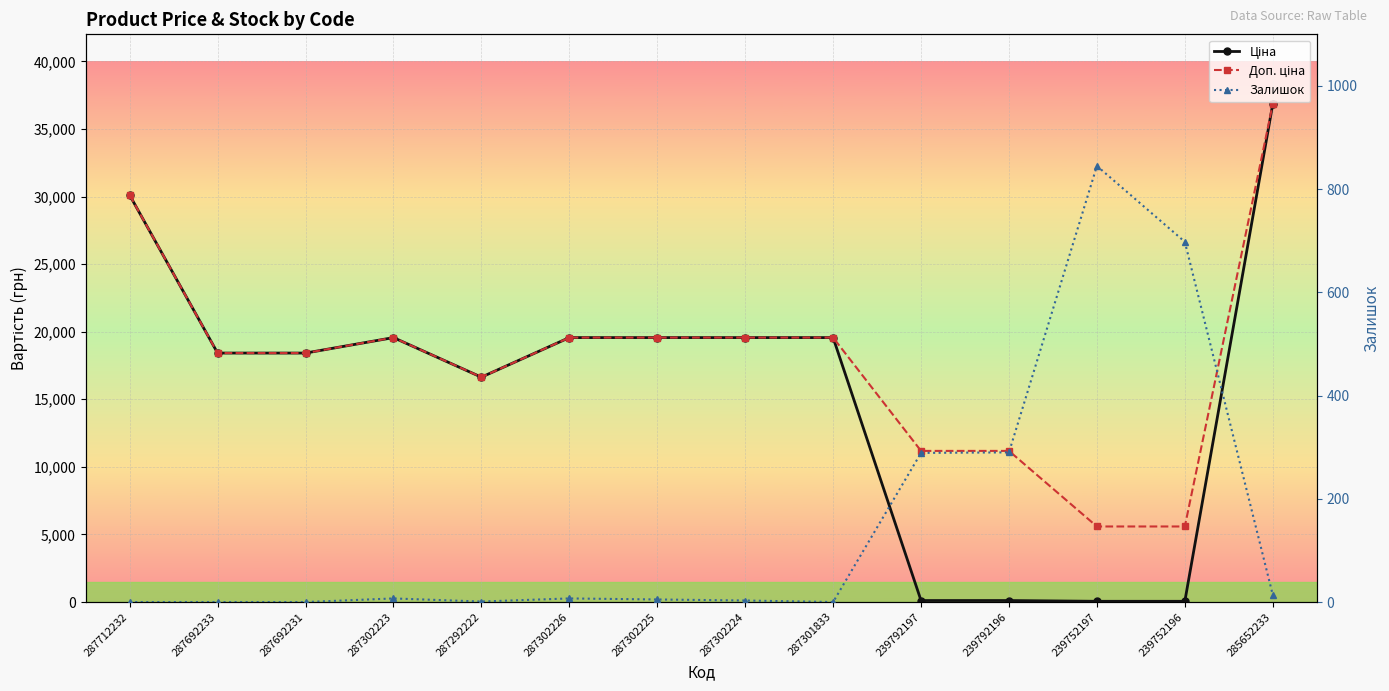

Between 287302225 and 239752196, which series saw the biggest shift?

Ціна